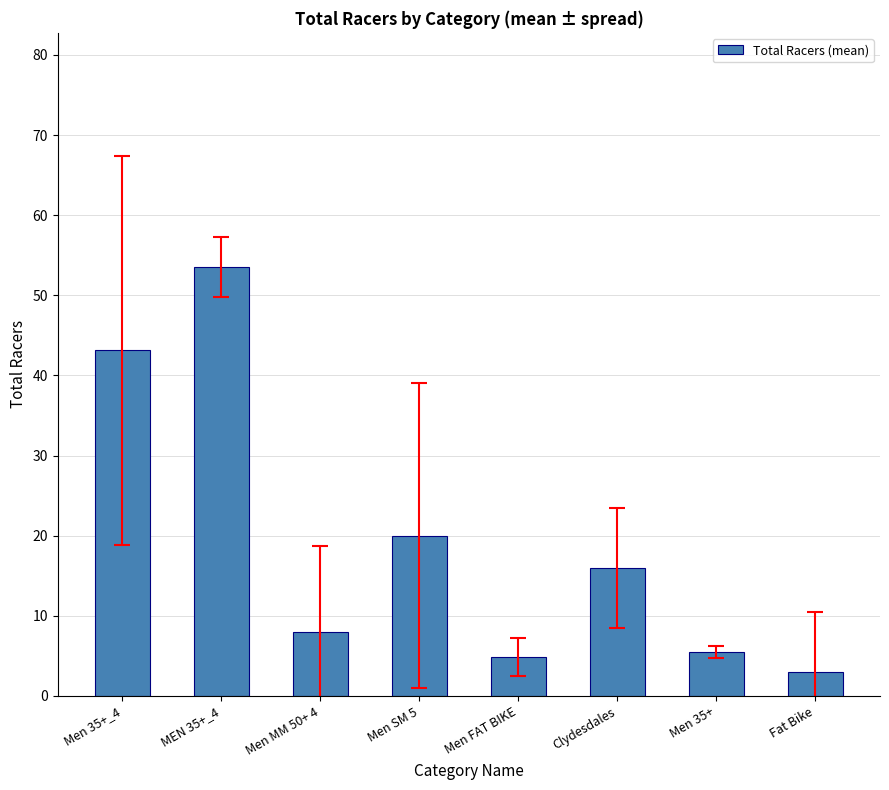

What position from the left is MEN 35+_4?

2